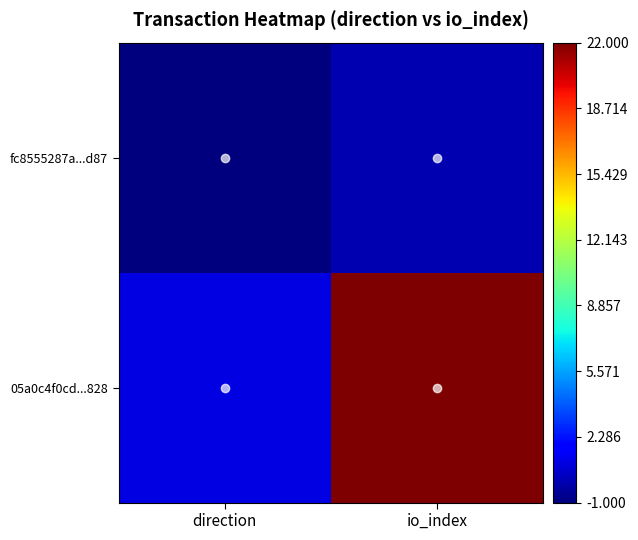

Between io_index and direction, which is larger?

io_index